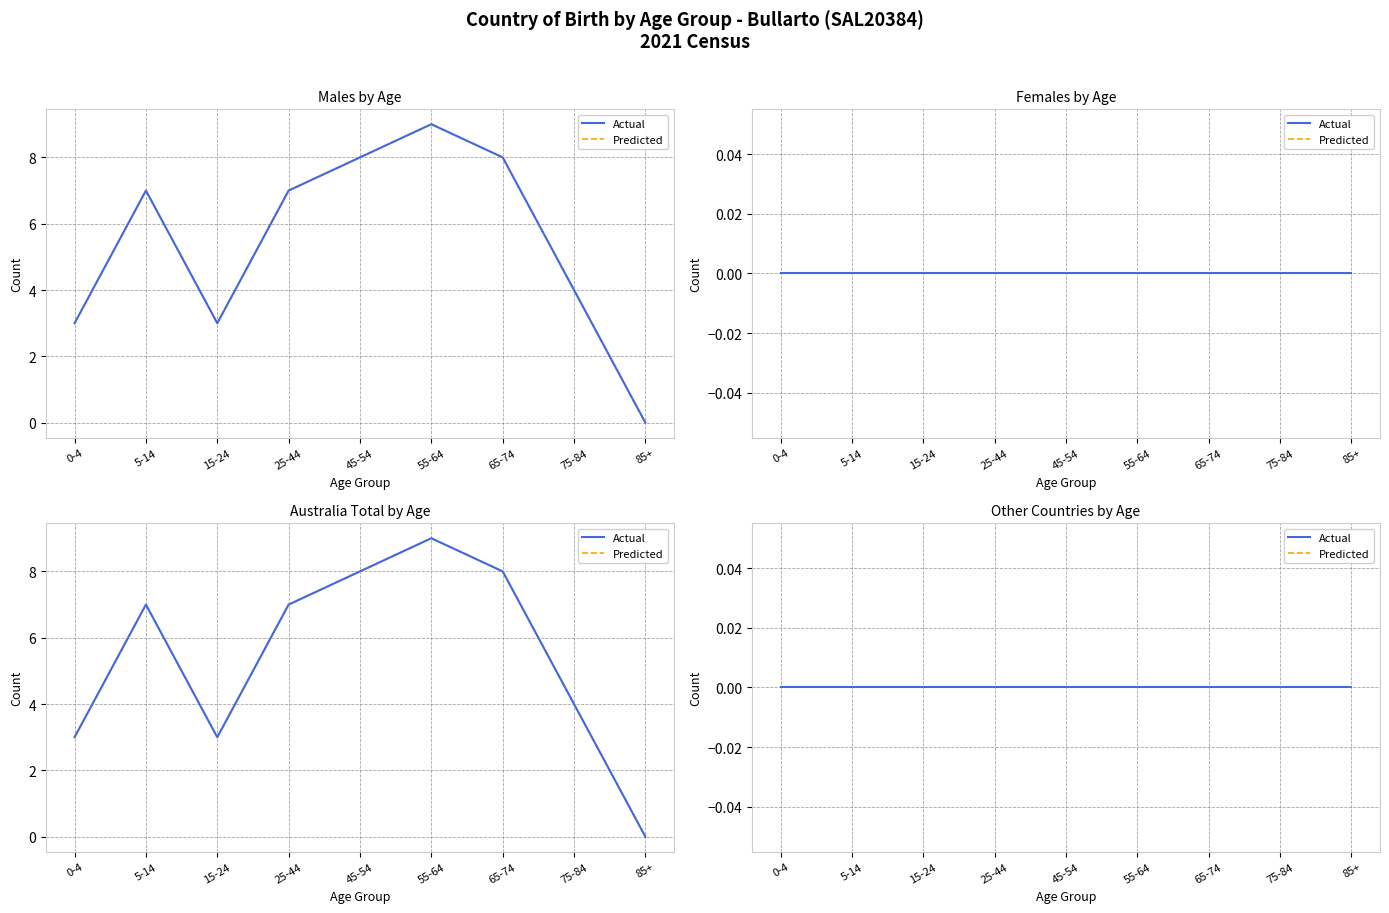

What is the label of the 1st point from the right?

85+